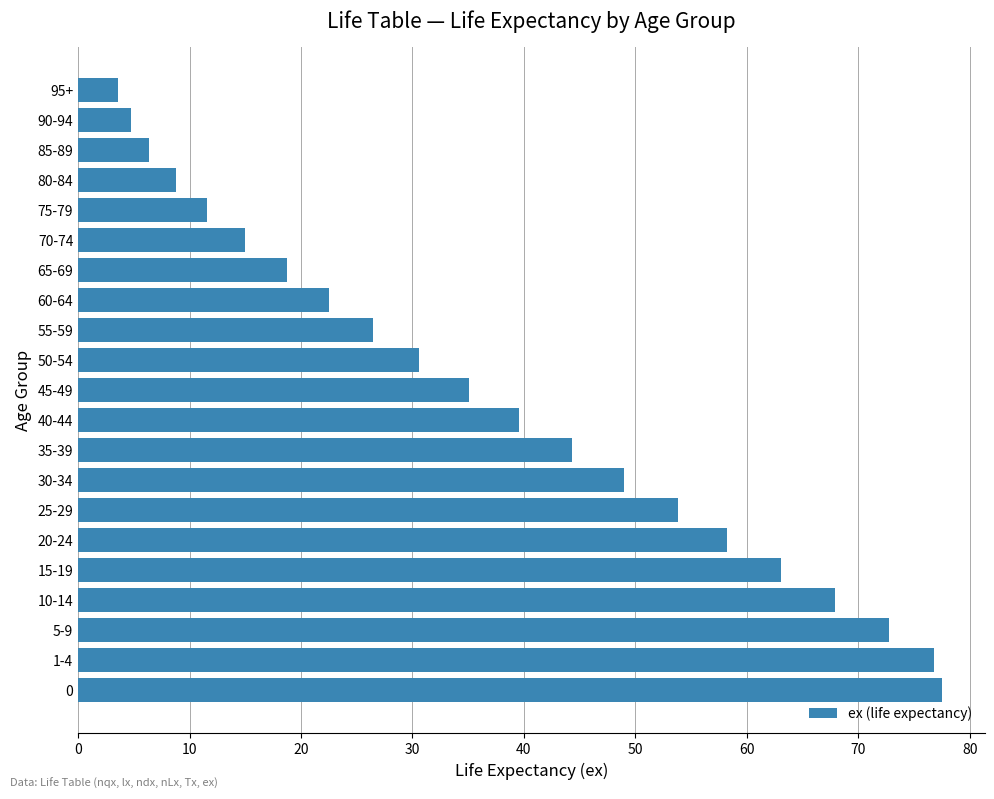

Between 40-44 and 75-79, which is larger?

40-44